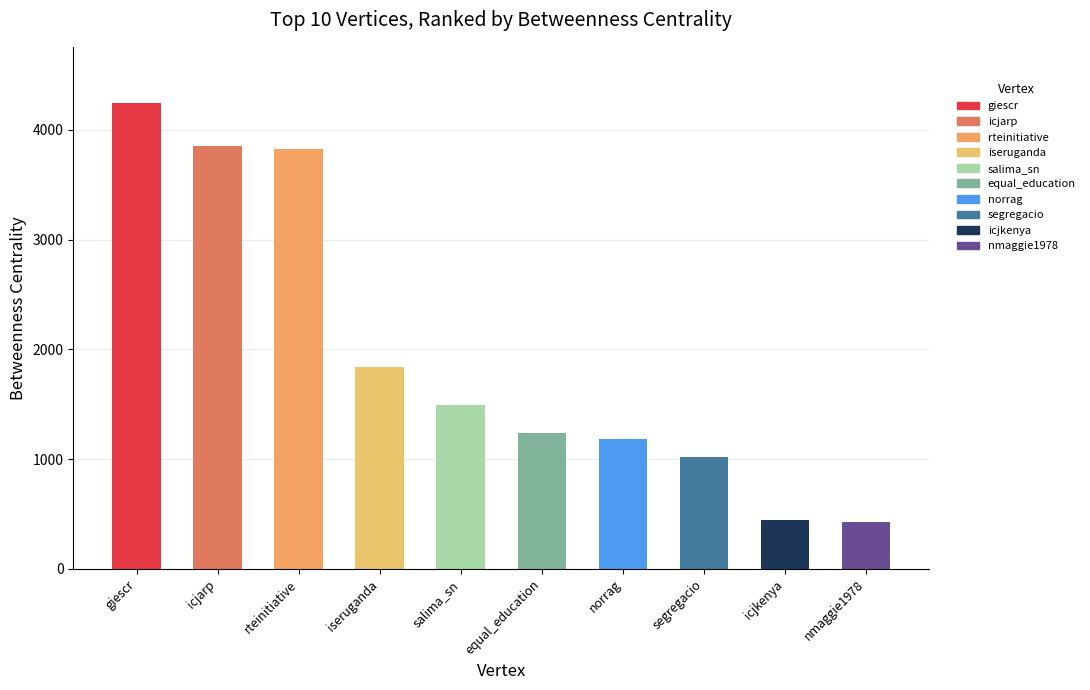

What is the sum of the values at iseruganda and icjarp?

5691.7